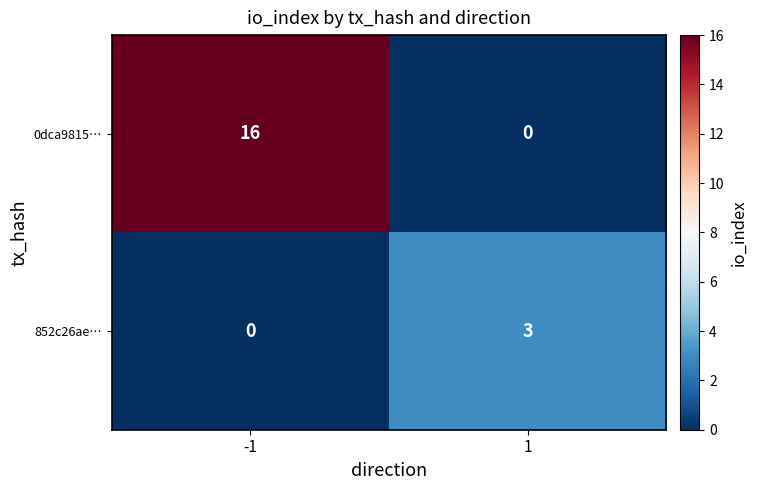

What is the sum of all 852c26ae… values?

3